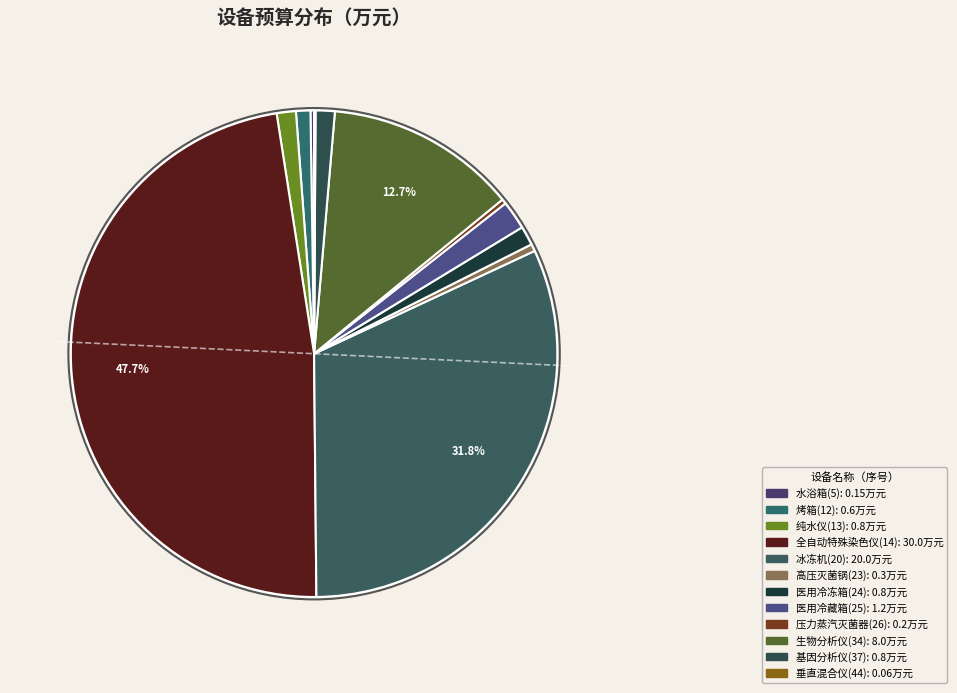

Is there a majority slice in this chart?

No